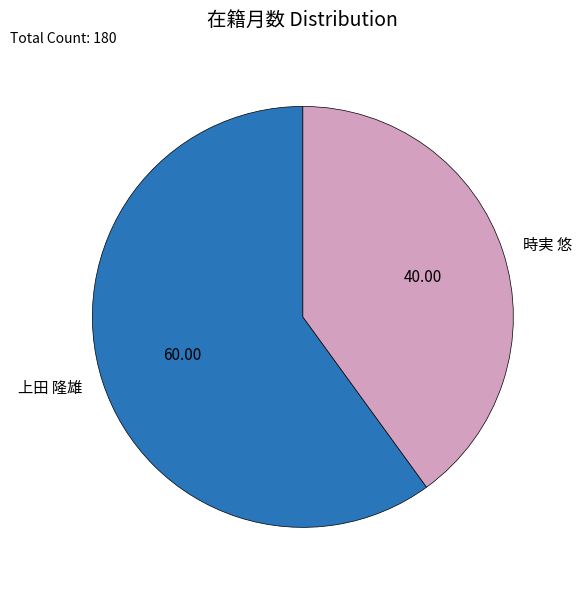

Is there any slice that represents more than half of the pie?

Yes